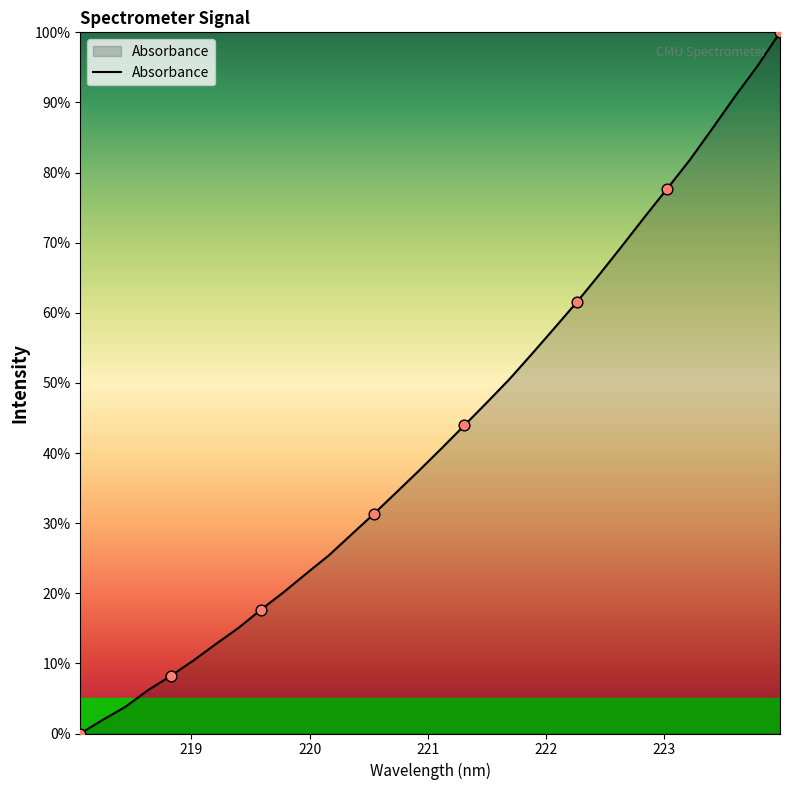

What is the difference between the maximum and minimum values?

100.0